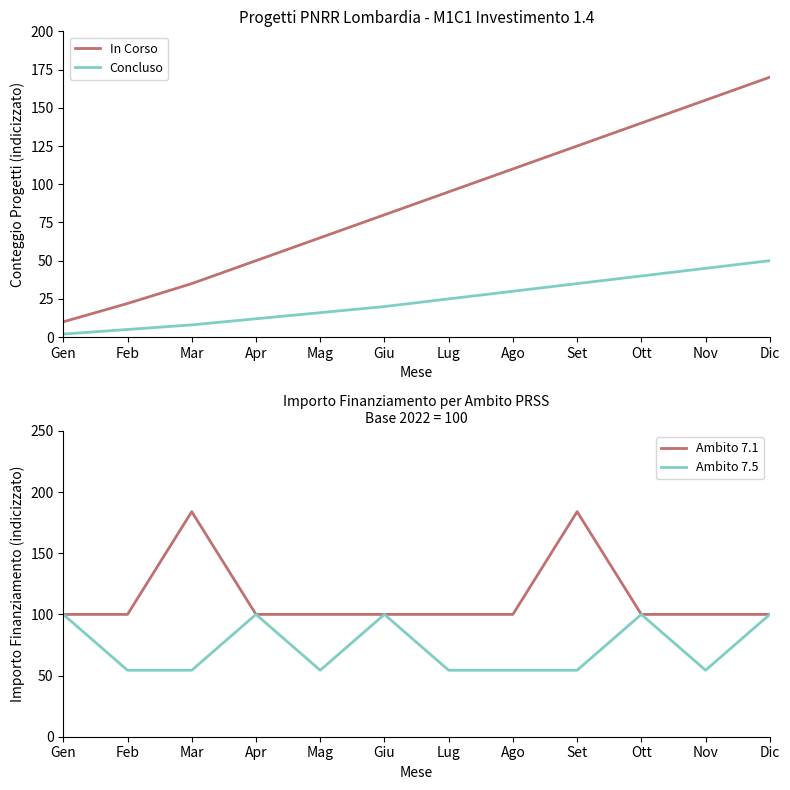

What is the difference between the maximum and second lowest values in the Ambito 7.1 series?

84.0